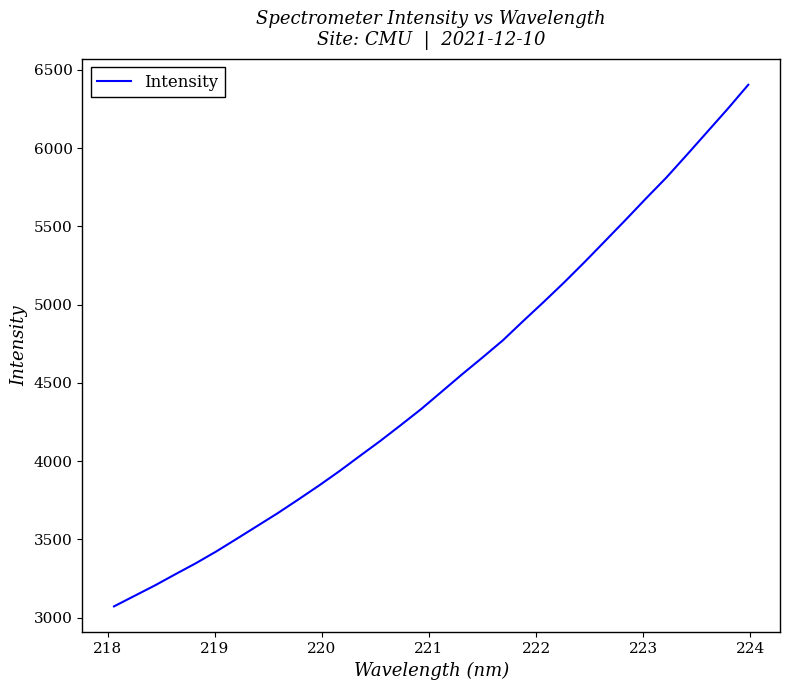

What is the difference between the maximum and minimum values?

3331.8